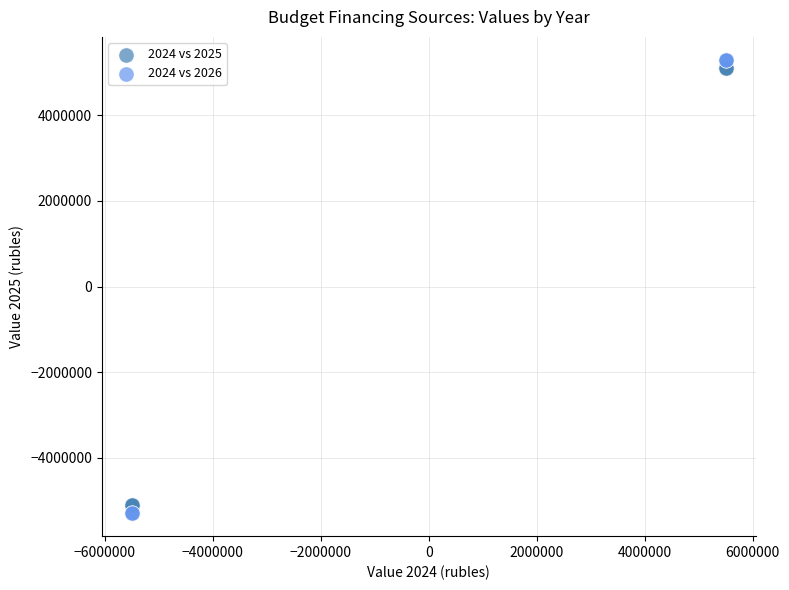

Which series has the largest Y range (max minus min)?

2024 vs 2026